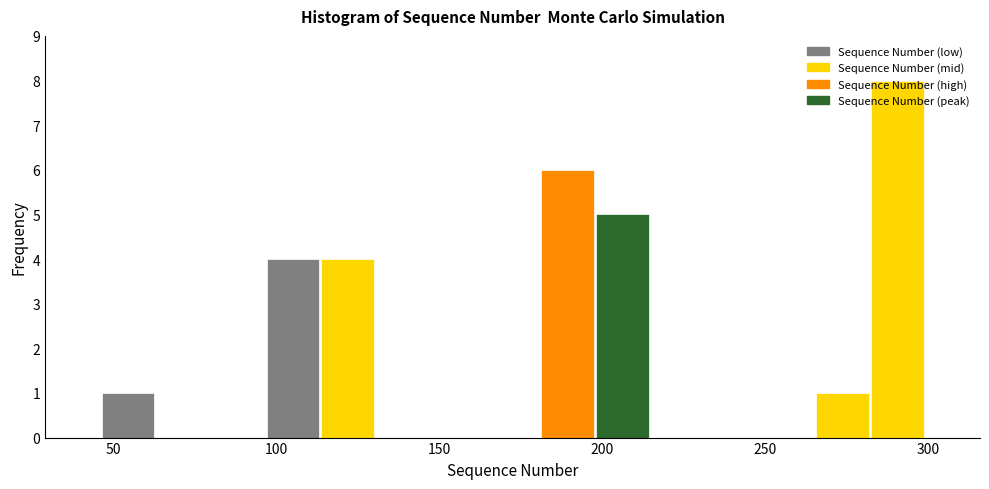

Around what value on the x-axis is the tallest bar? Give the approximate position of its centre, as read against the axis.

290